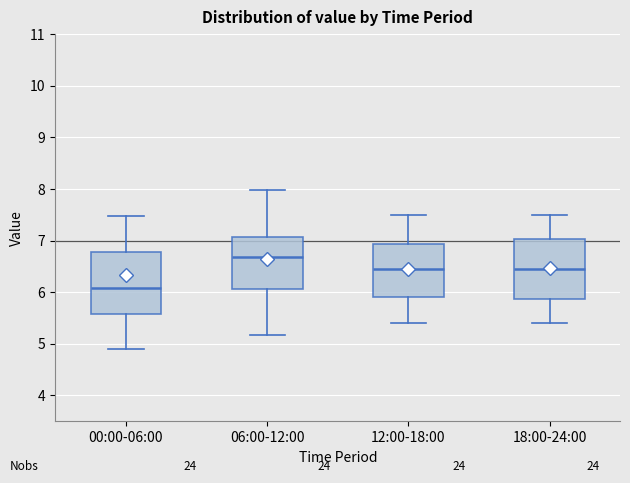

Reading left to right, read every box against the y-axis: the position of its median line, the range the box covers, and the ends of its whiskers. The values are not printed on the chart, so give them approximately, as read against the axis.

00:00-06:00: median 6.1, box 5.6 to 6.8, whiskers 4.9 to 7.5
06:00-12:00: median 6.7, box 6.1 to 7.1, whiskers 5.2 to 8.0
12:00-18:00: median 6.5, box 5.9 to 6.9, whiskers 5.4 to 7.5
18:00-24:00: median 6.5, box 5.9 to 7.0, whiskers 5.4 to 7.5